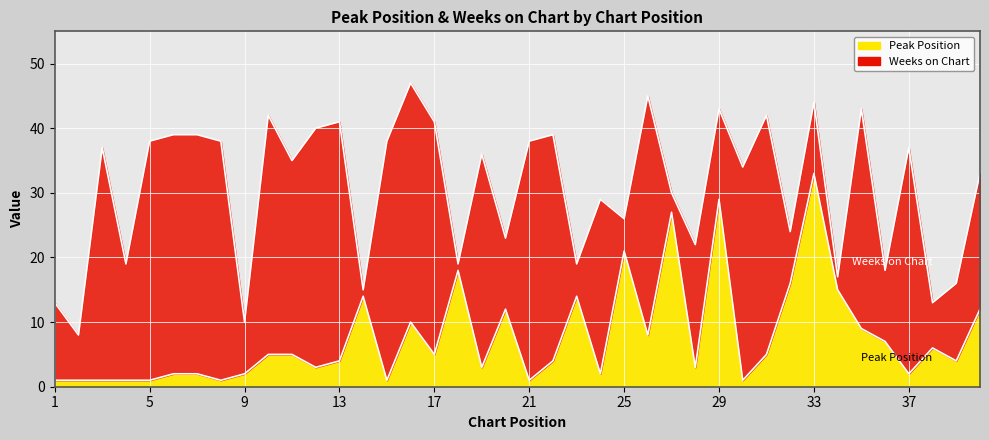

What is the greatest value displayed?

33